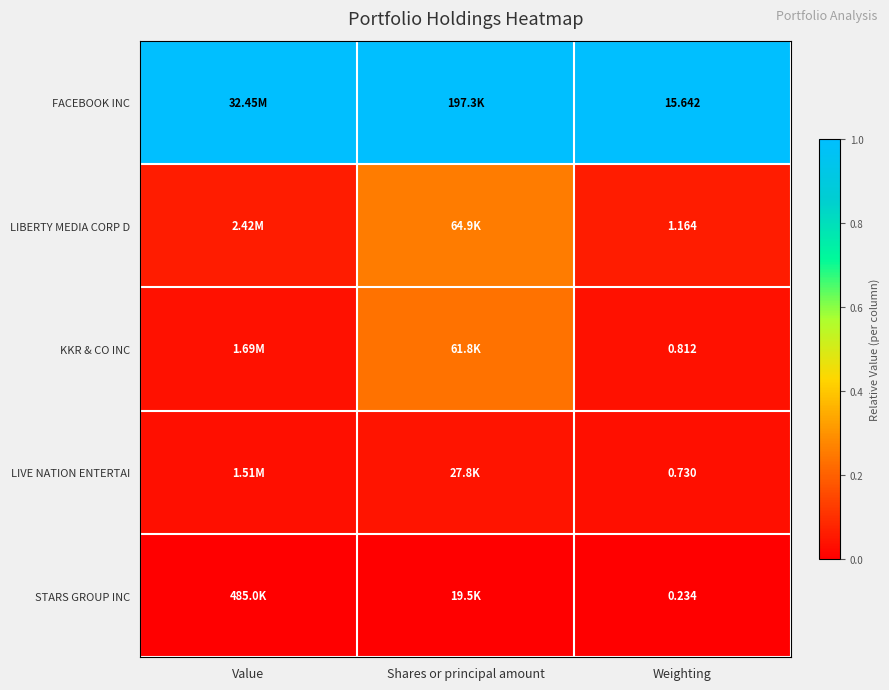

Rank the categories by LIBERTY MEDIA CORP D value from lowest to highest.

Weighting, Value, Shares or principal amount